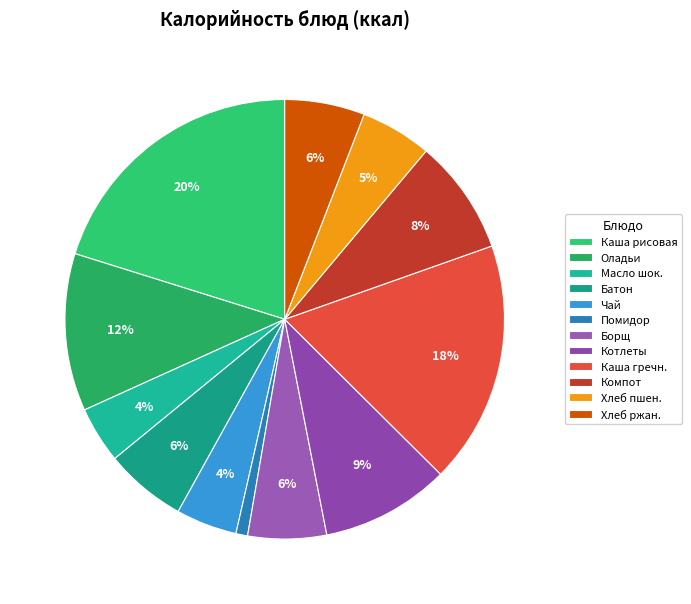

Which category has the biggest portion of the pie?

Каша рисовая